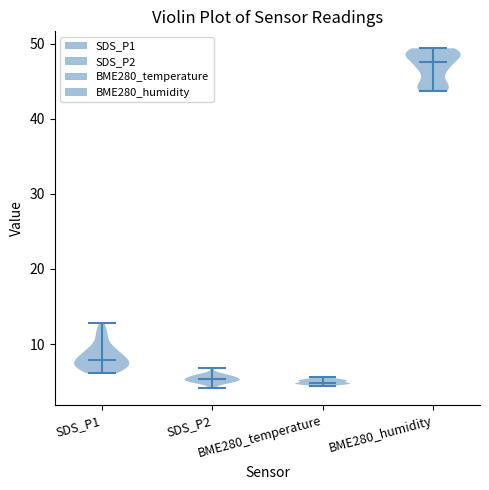

Reading left to right, read every violin against the y-axis: where its median line is, and the lowest and highest points it reaches. The values are not printed on the chart, so give them approximately, as read against the axis.

SDS_P1: median line 8, lowest point 6, highest point 13
SDS_P2: median line 5, lowest point 4, highest point 7
BME280_temperature: median line 5, lowest point 4, highest point 6
BME280_humidity: median line 48, lowest point 44, highest point 49